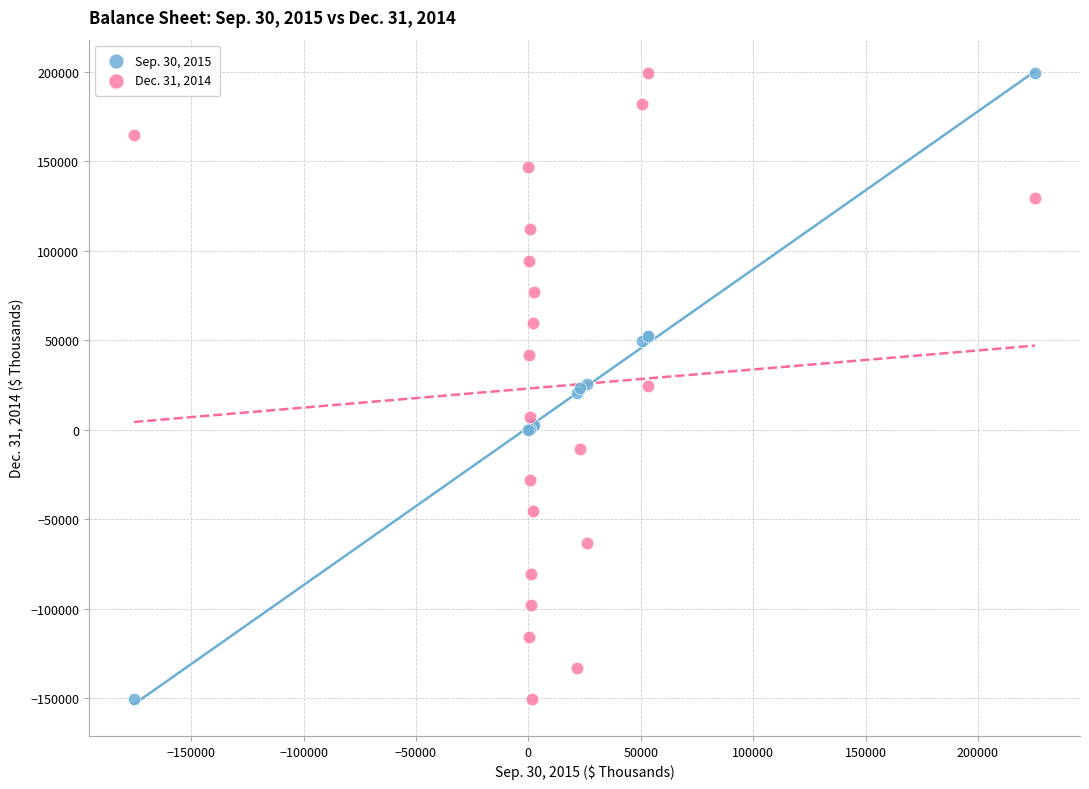

What is the X range (max minus min) for the scatter plot?

400854.0